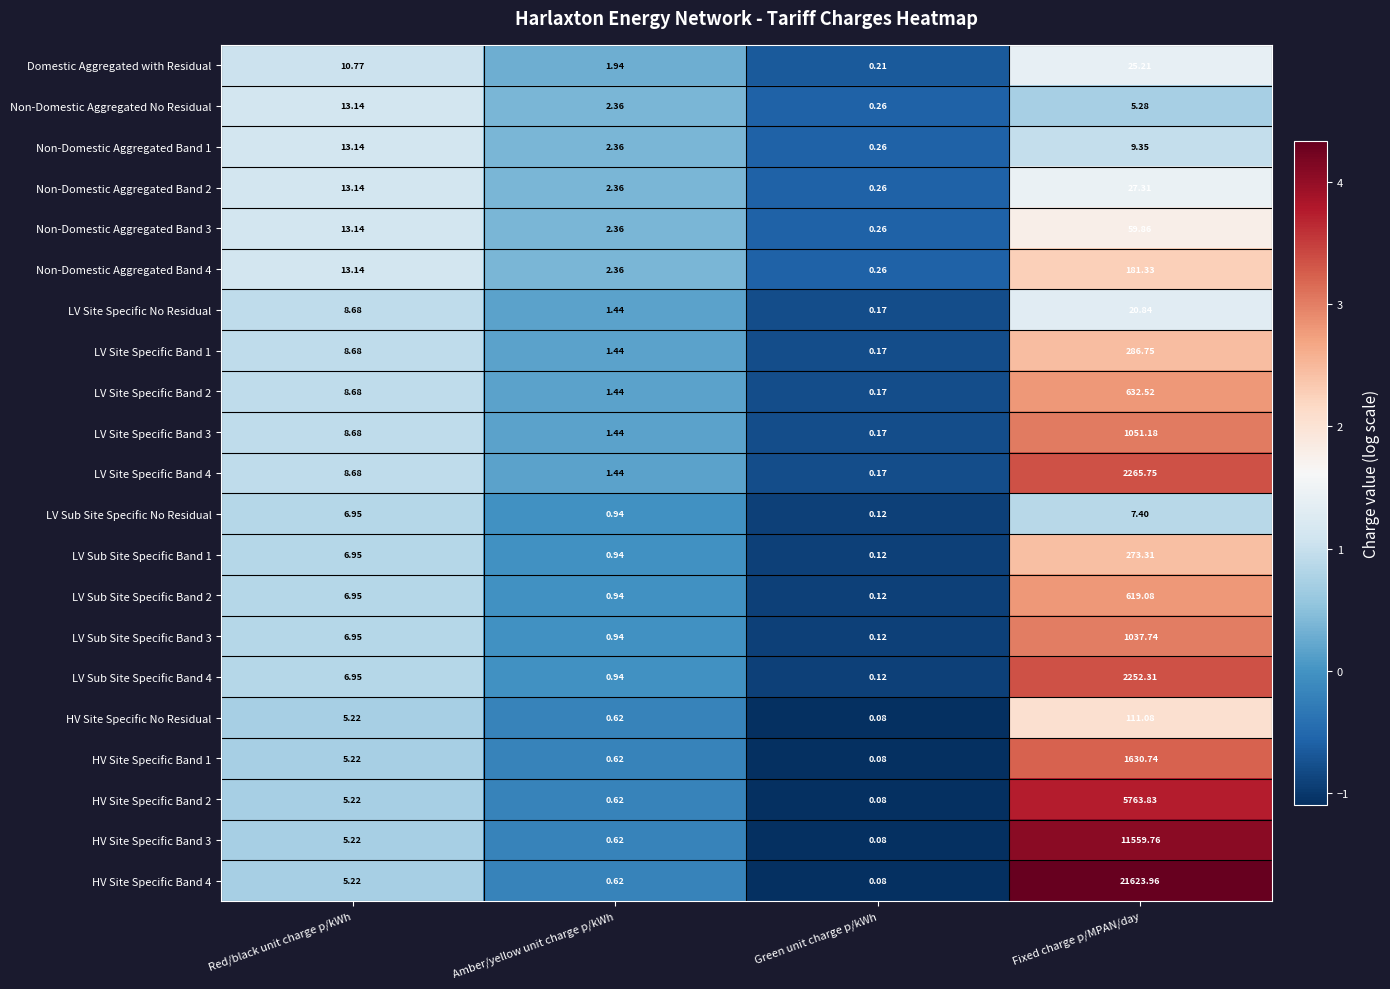

Is the value of Non-Domestic Aggregated Band 1 at Green unit charge p/kWh greater than the value of LV Site Specific No Residual at Amber/yellow unit charge p/kWh?

No